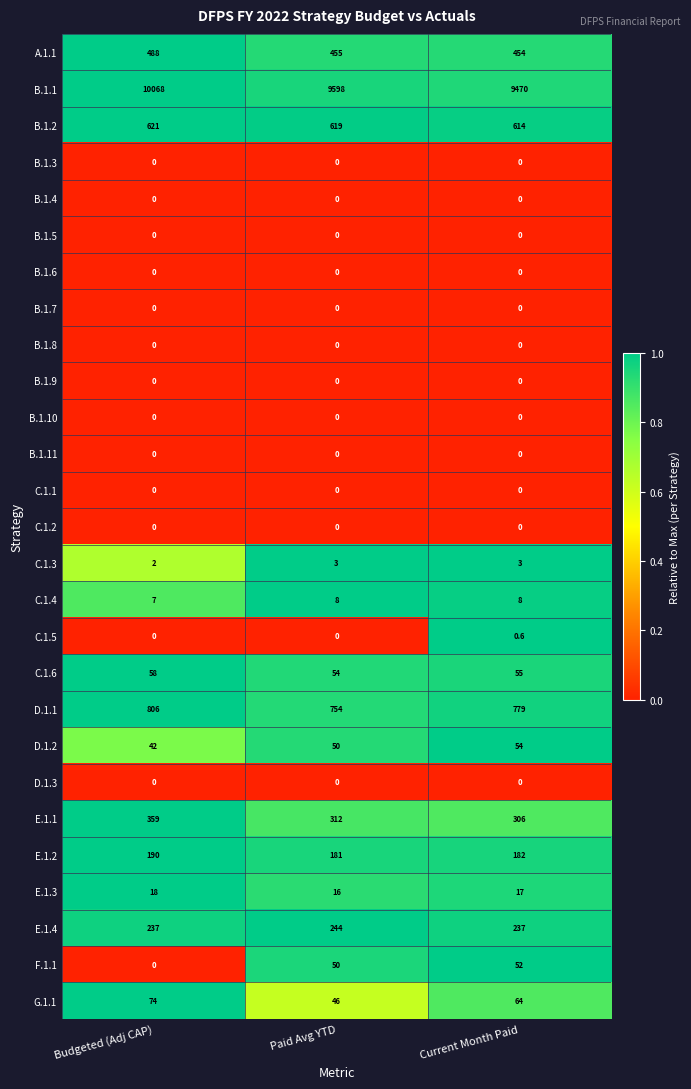

Which category has the highest value in the C.1.6 series?

Budgeted (Adj CAP)